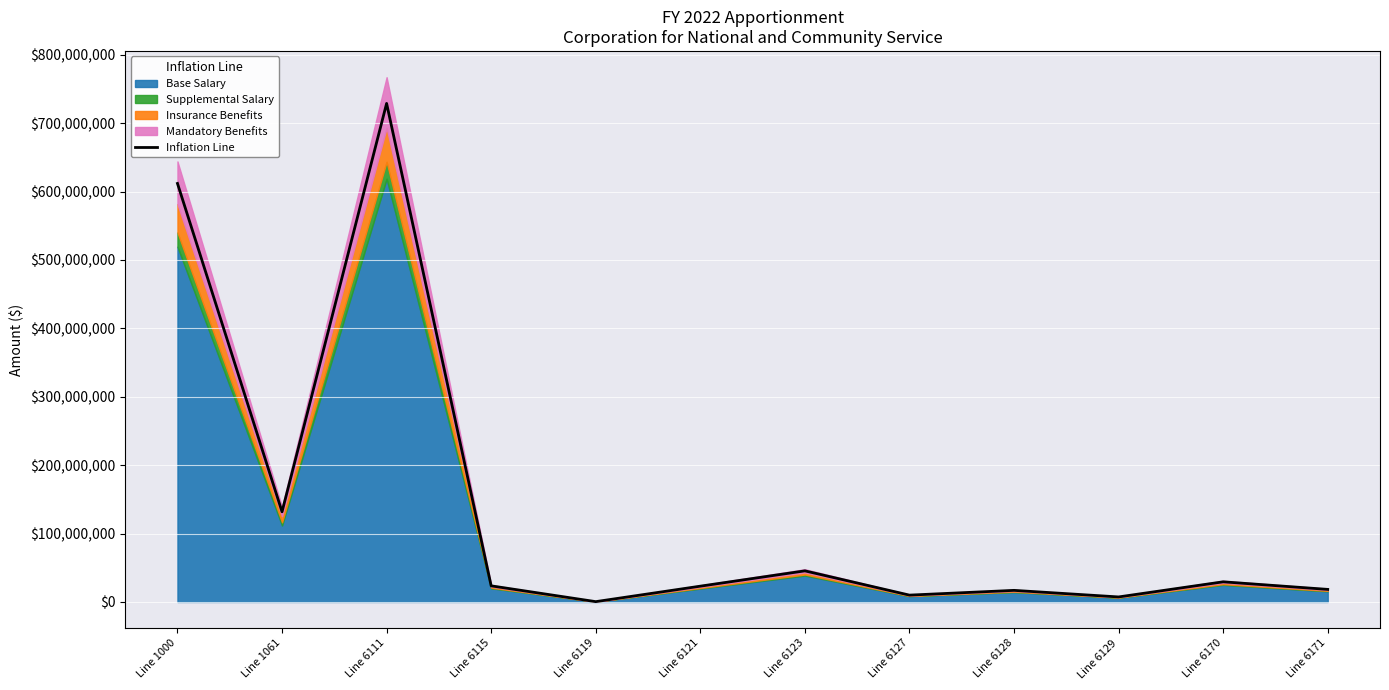

How many values are below 23560000?

6